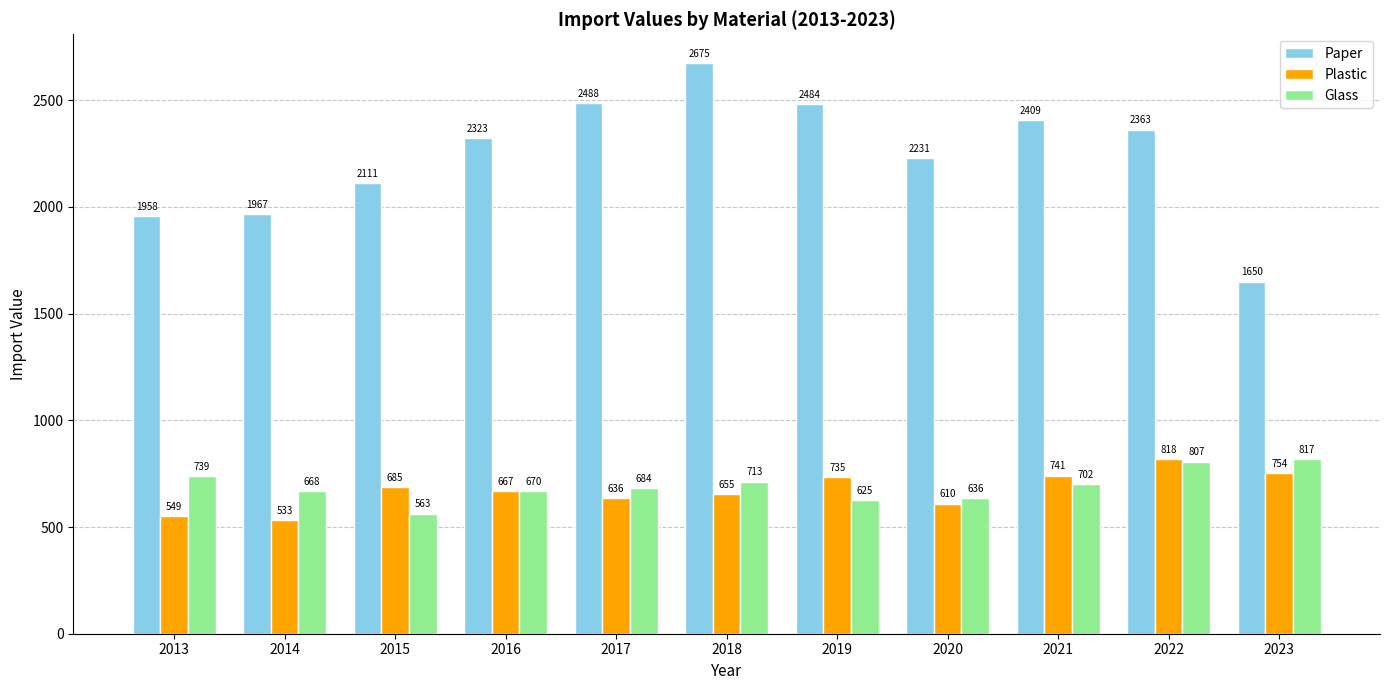

True or false: Plastic has a value of 308.9 at 2023.

False